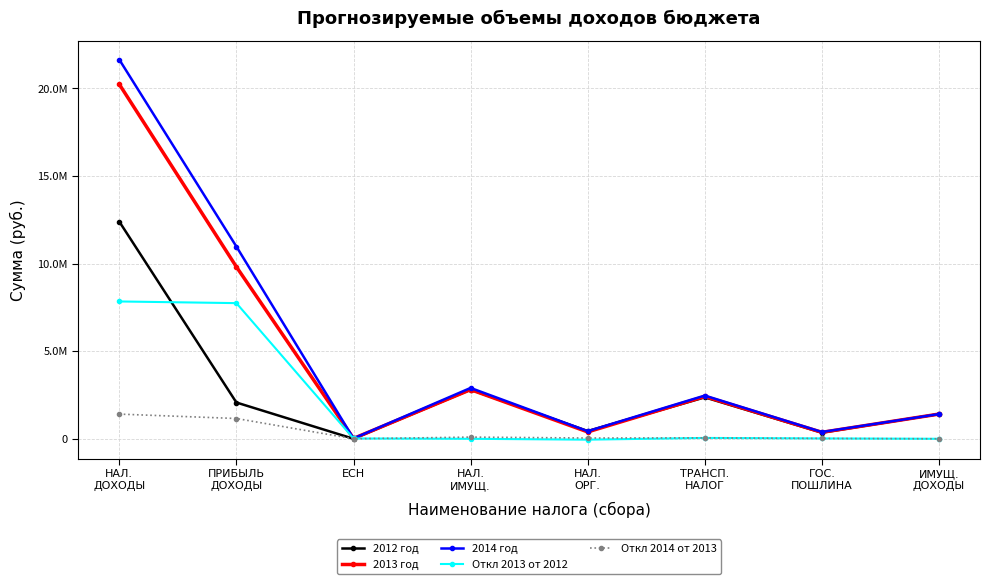

What are all the series names shown in the legend?

2012 год, 2013 год, 2014 год, Откл 2013 от 2012, Откл 2014 от 2013